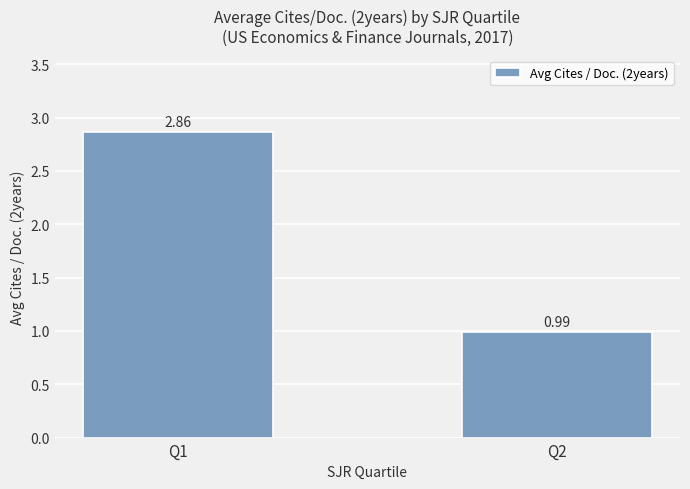

Between Q1 and Q2, which is larger?

Q1